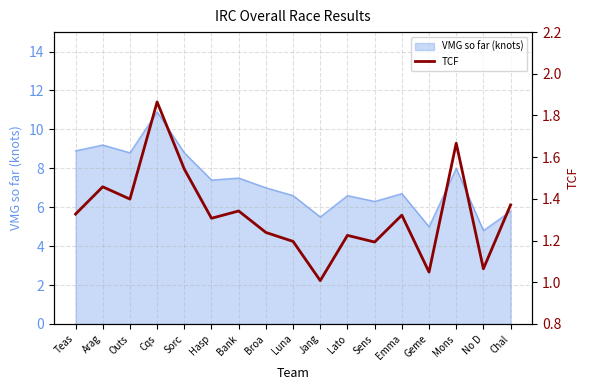

Between Bank and Jang, which is larger?

Bank